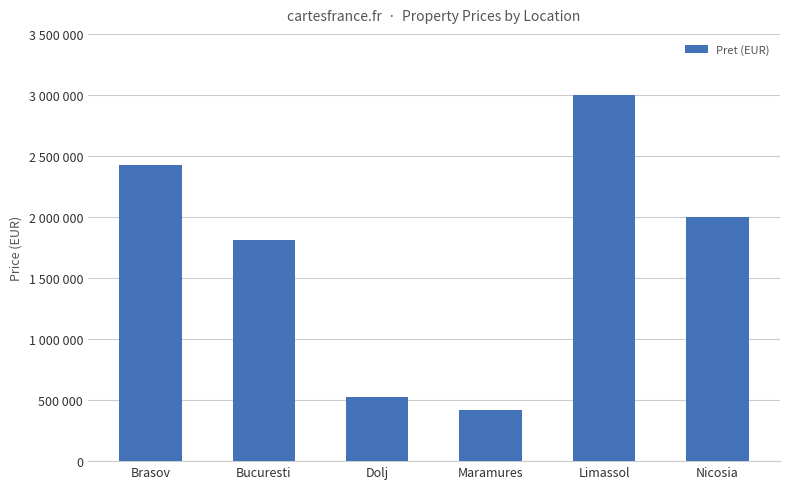

Rank the categories by value from lowest to highest.

Maramures, Dolj, Bucuresti, Nicosia, Brasov, Limassol